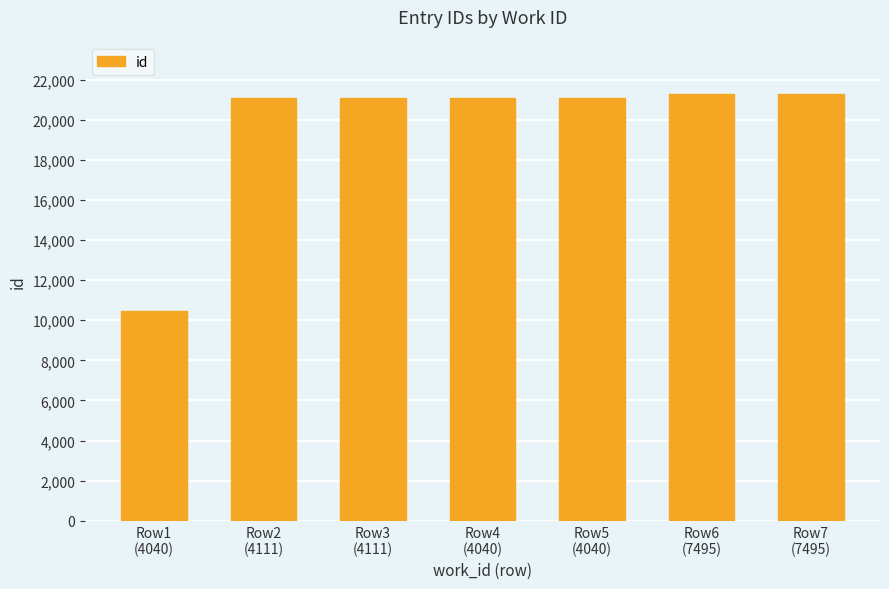

What is the difference between the maximum and minimum values?

10839